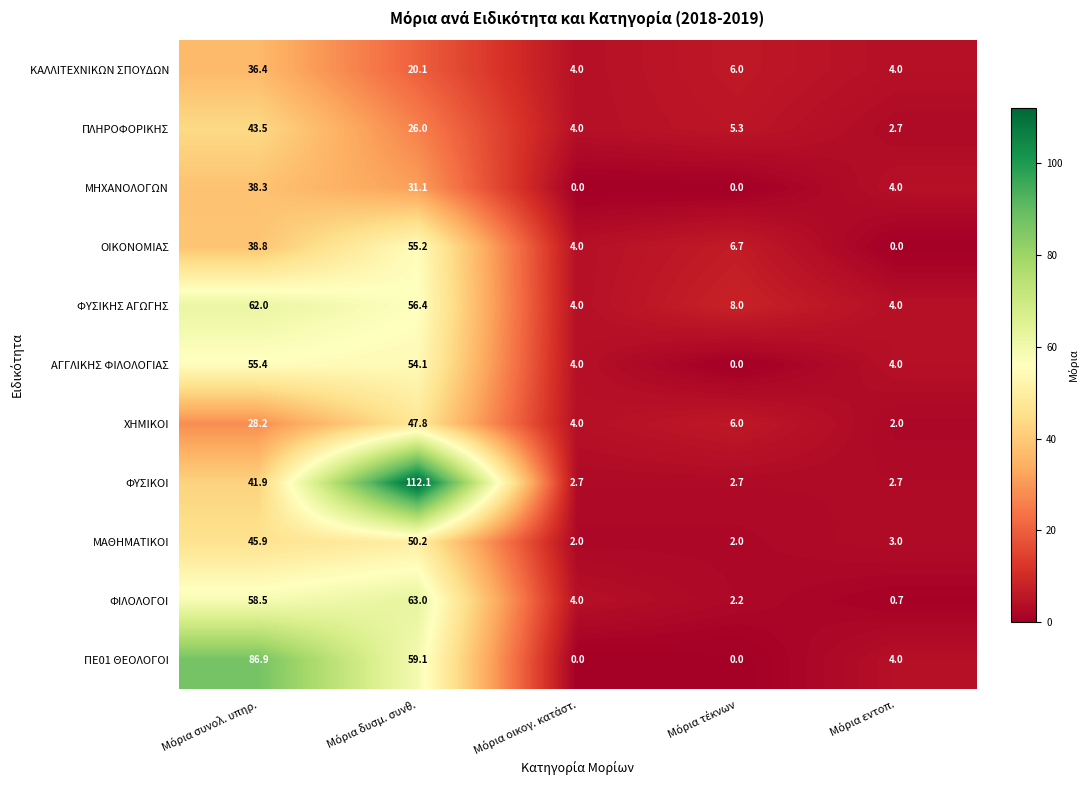

Which series has the largest range (max minus min)?

ΦΥΣΙΚΟΙ